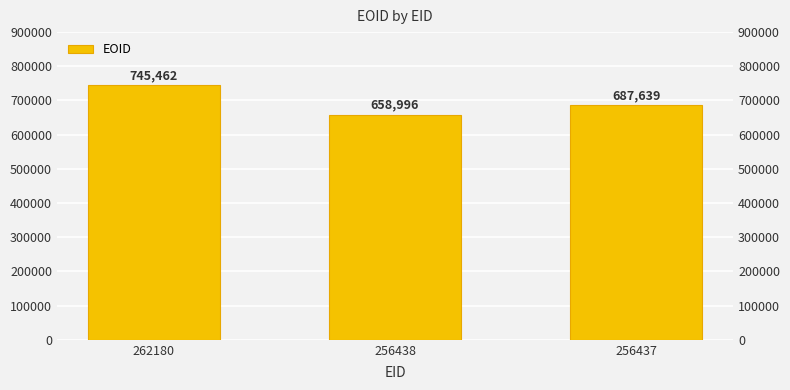

Reading left to right, what are all the values shown in this chart?

745462	658996	687639